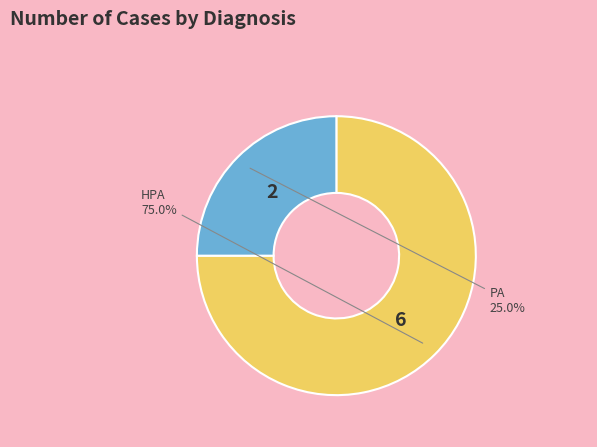

To the nearest percent, what portion does HPA represent?

75%